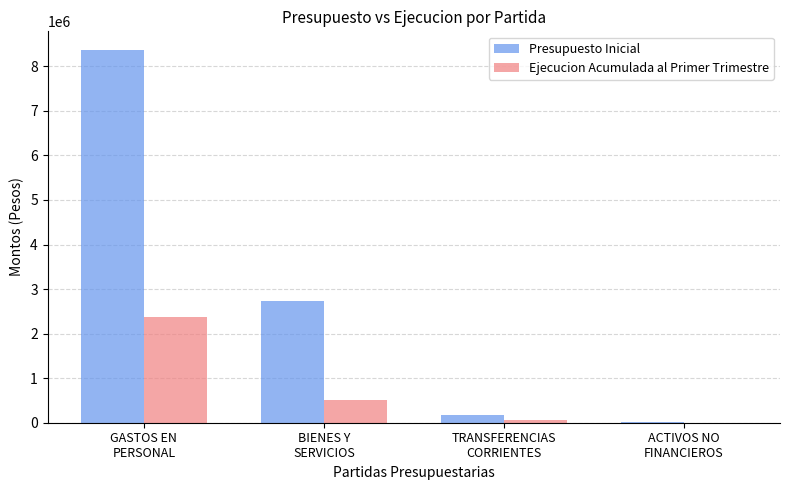

How many distinct data groups are displayed?

2